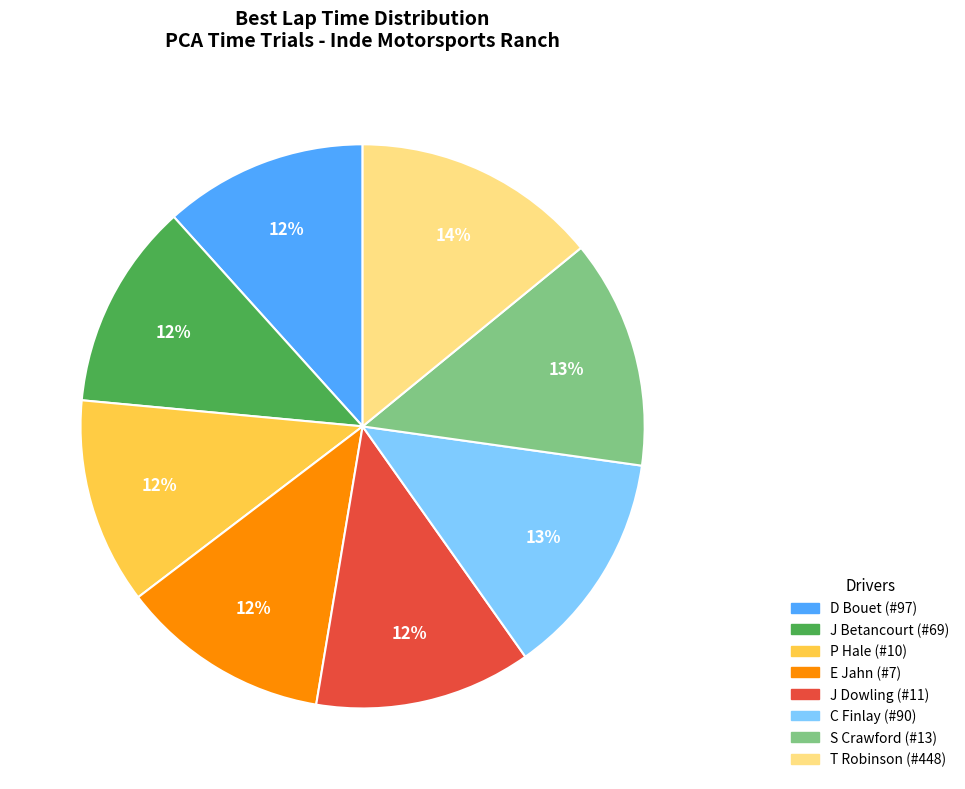

What is the ratio of the value at P Hale (#10) to the value at C Finlay (#90)?

0.9